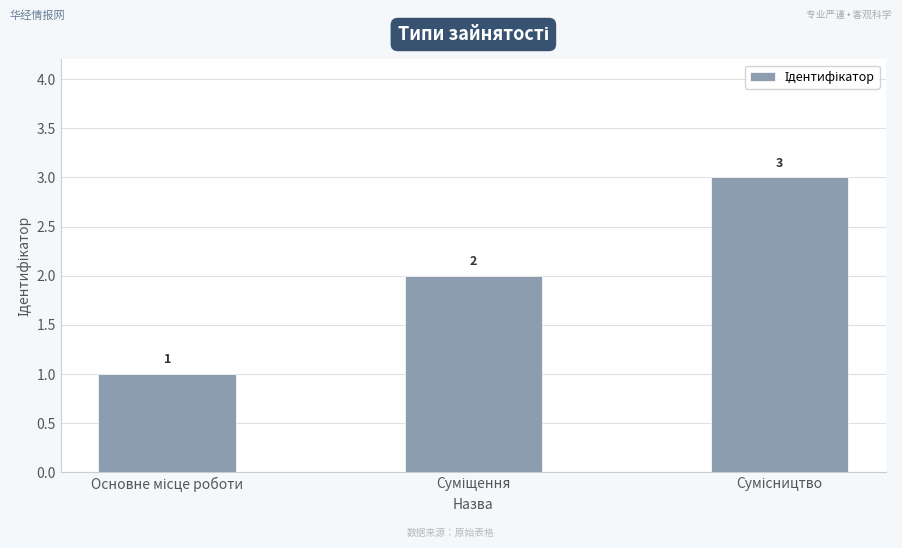

What is the difference between the maximum and minimum values?

2